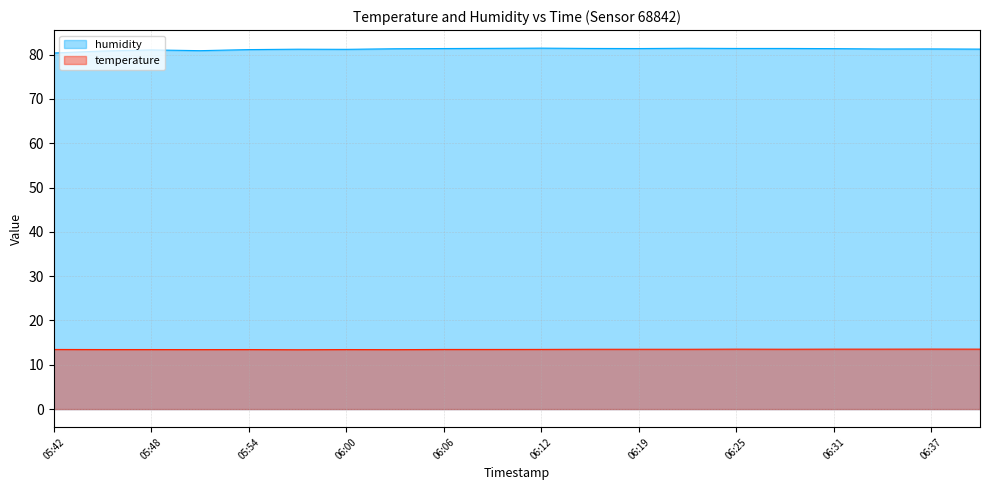

Which series changed the most between 11 and 15?

temperature_line